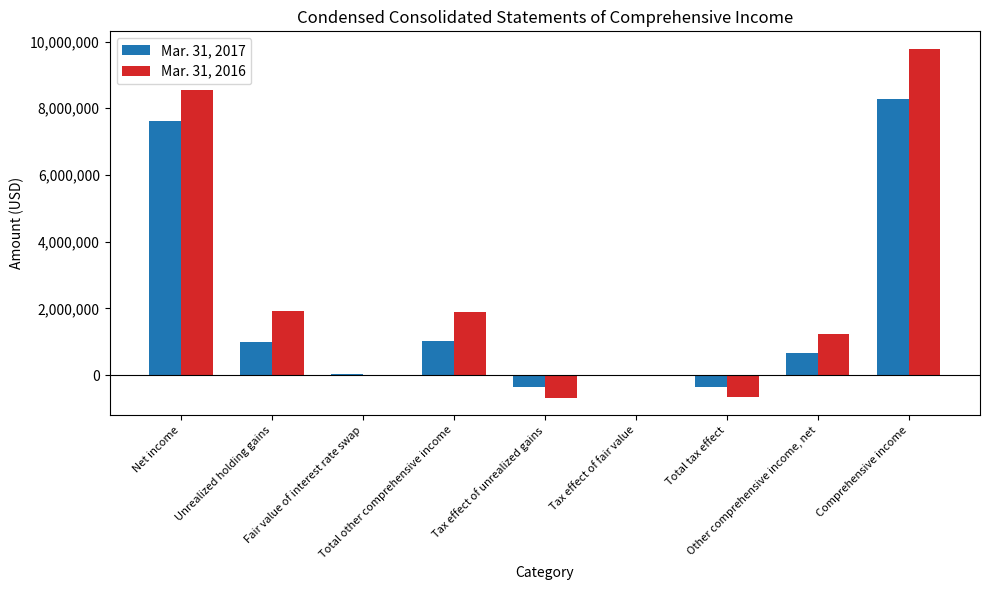

At which category is the sum across all series the highest?

Comprehensive income